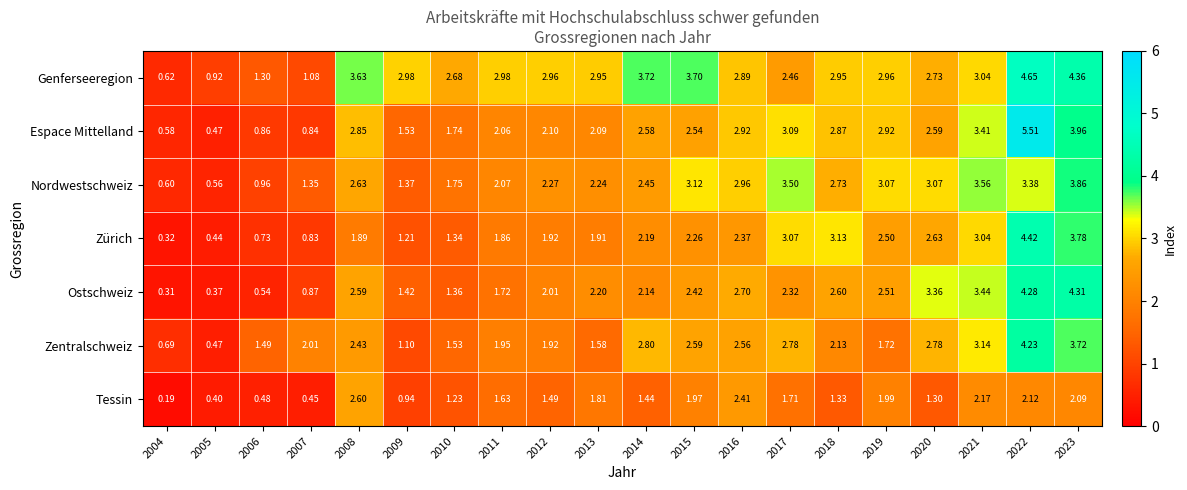

Which series has the largest total across all categories?

Genferseeregion